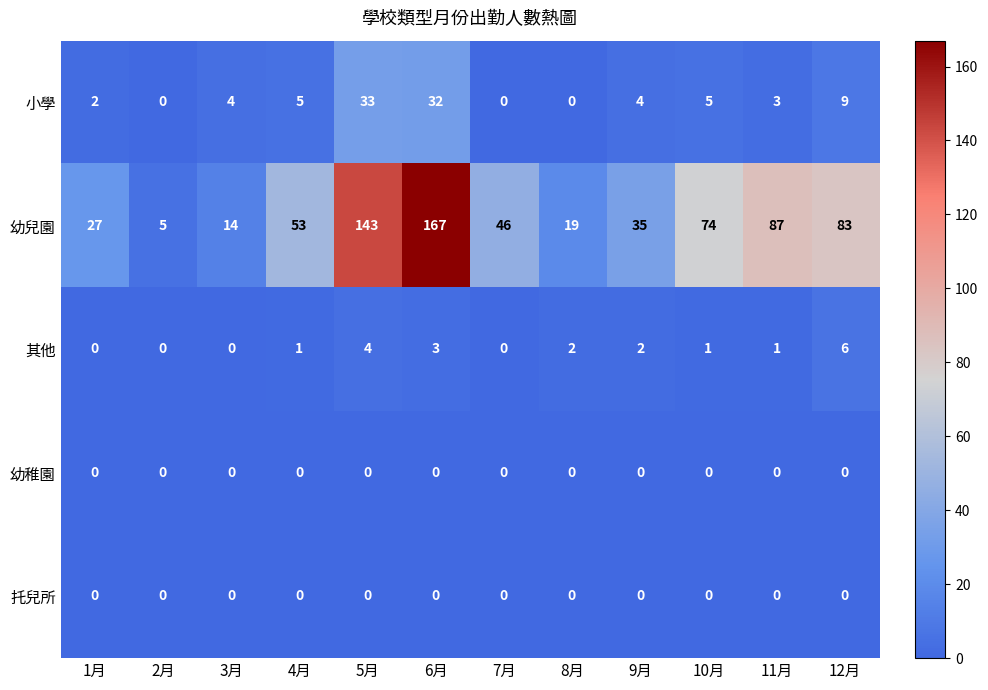

True or false: 幼兒園 has a value of 36 at 1月.

False